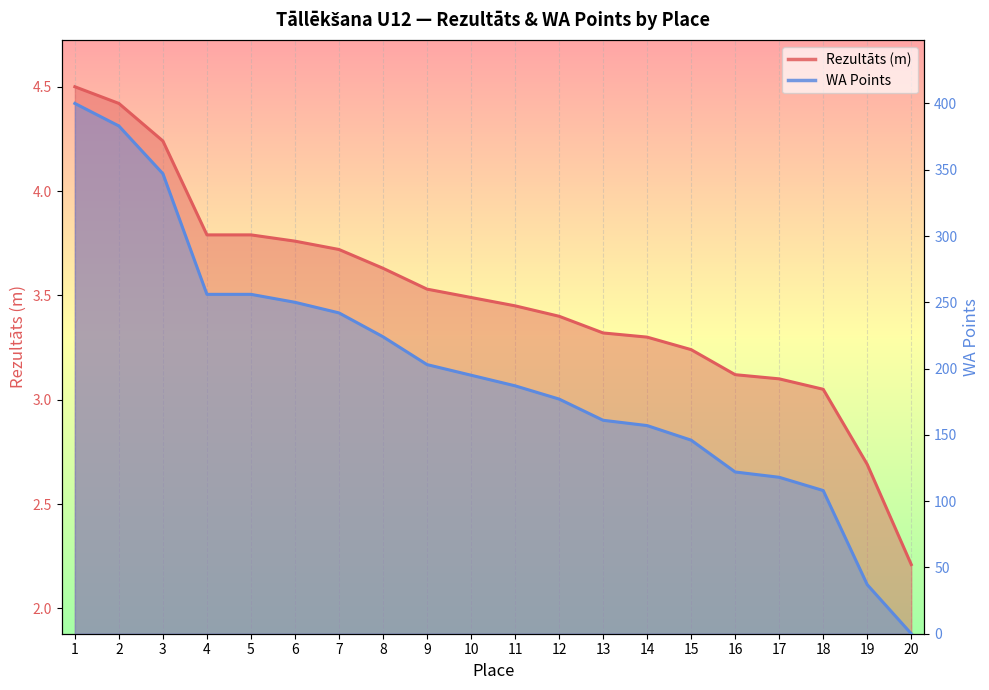

What is the sum of all WA Points values?

3969.0